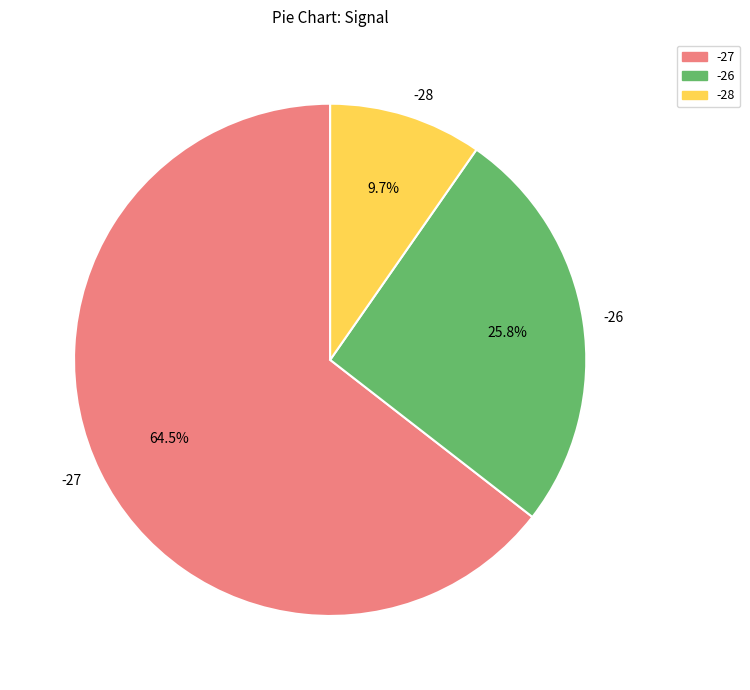

Combined, what portion of the pie is -28 and -26?

35.5%